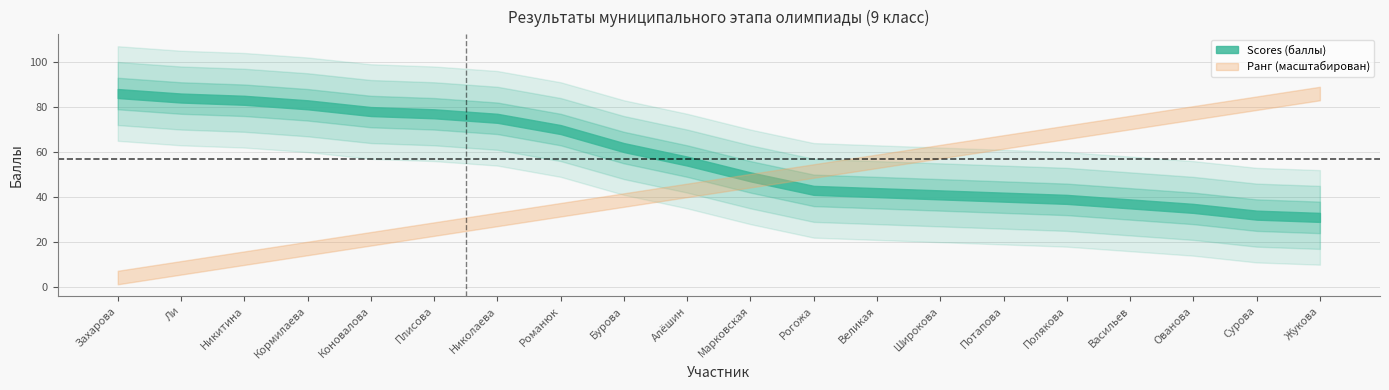

Reading left to right, transcribe all the data shown in this chart.

Scores: Захарова=86	Ли=84	Никитина=83	Кормилаева=81	Коновалова=78	Плисова=77	Николаева=75	Романюк=70	Бурова=62	Алёшин=56	Марковская=49	Рогожа=43	Великая=42	Широкова=41	Потапова=40	Полякова=39	Васильев=37	Ованова=35	Сурова=32	Жукова=31
Rank: Захарова=1	Ли=2	Никитина=3	Кормилаева=4	Коновалова=5	Плисова=6	Николаева=7	Романюк=8	Бурова=9	Алёшин=10	Марковская=11	Рогожа=12	Великая=13	Широкова=14	Потапова=15	Полякова=16	Васильев=17	Ованова=18	Сурова=19	Жукова=20